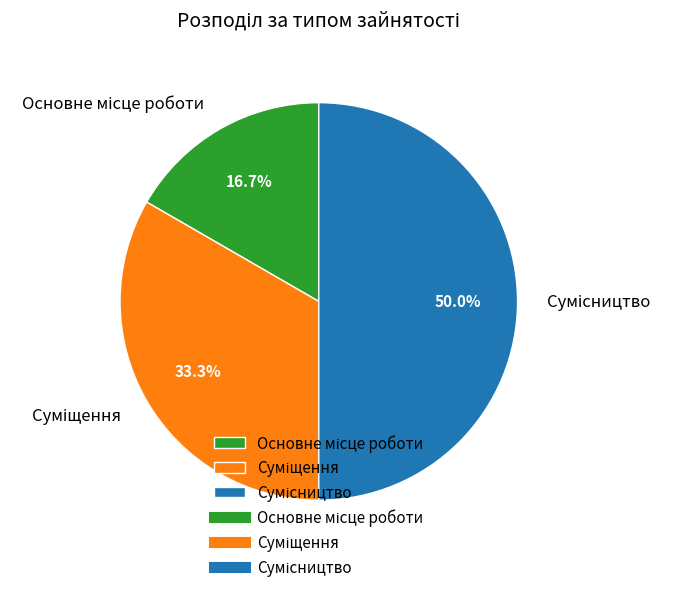

How many slices are in this pie chart?

3